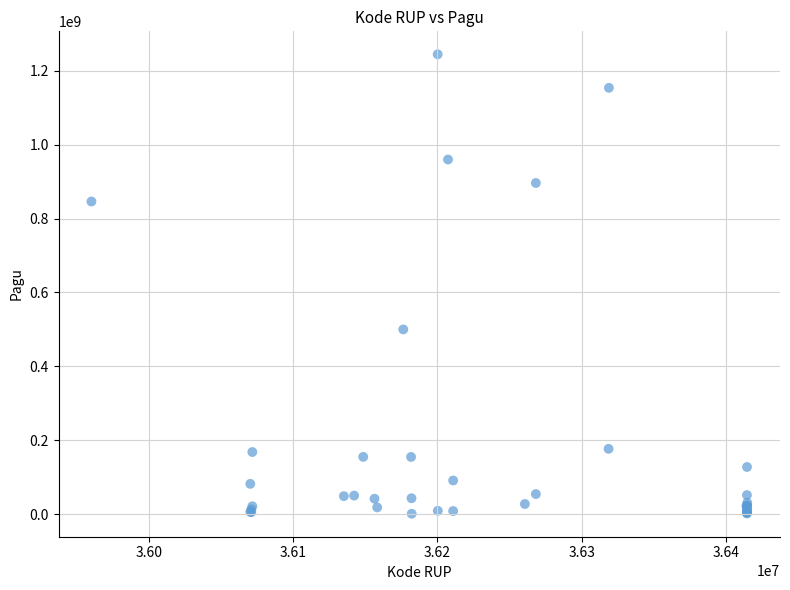

What Y value in the scatter plot is closest to 622840000?

499932000